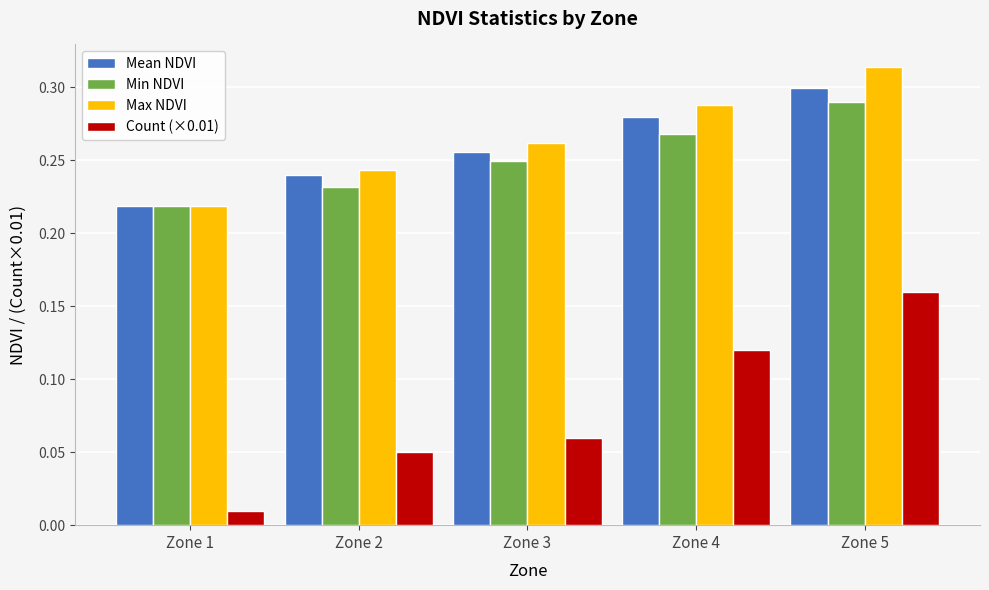

Count the number of categories in the chart.

5